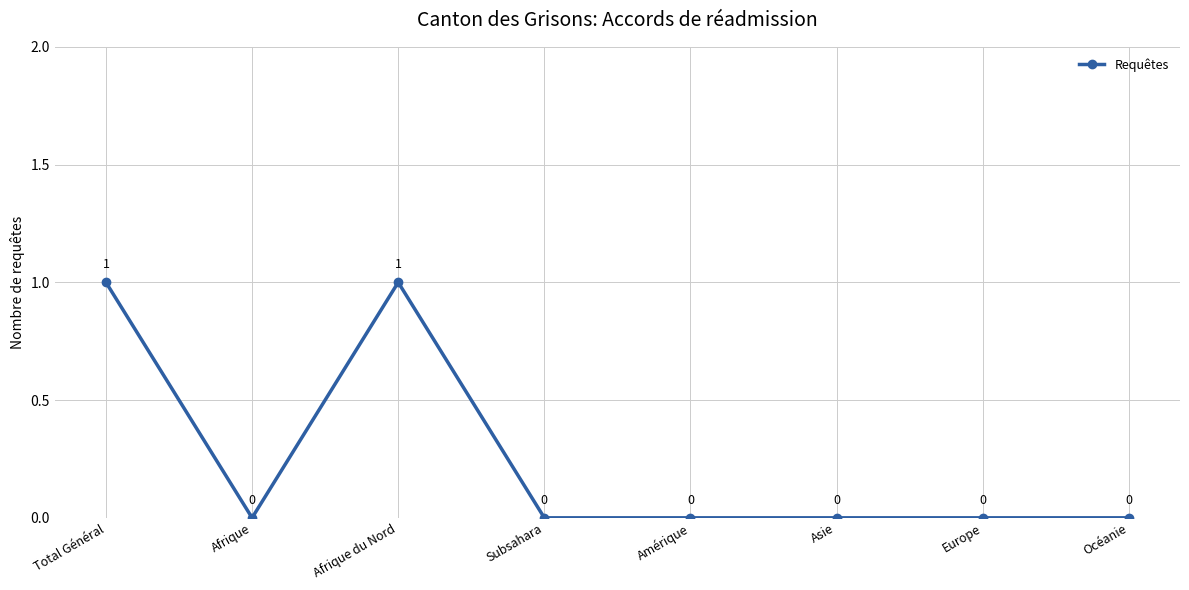

How many points are higher than both their immediate neighbors (excluding endpoints)?

1